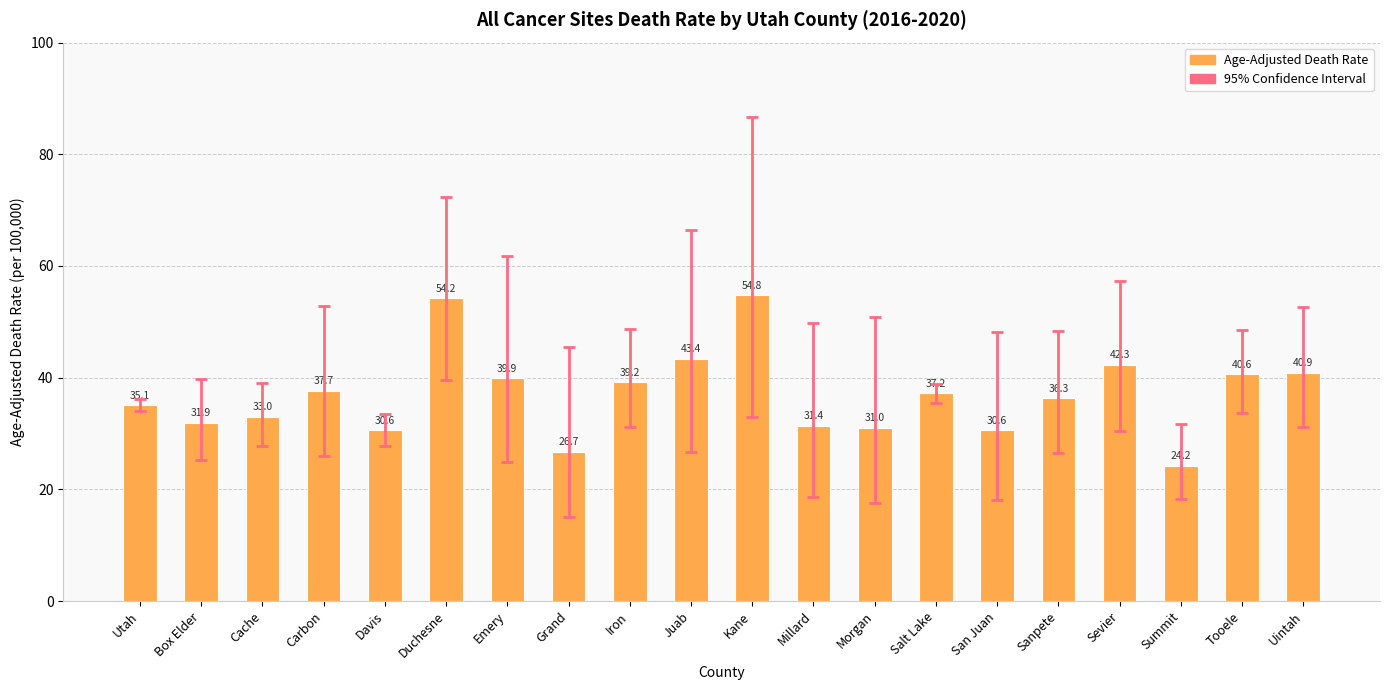

At which label is the value closest to 39?

Iron